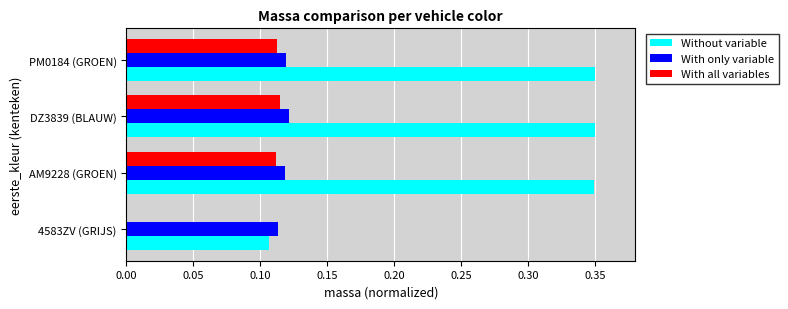

Which series changed the most between 4583ZV (GRIJS) and PM0184 (GROEN)?

Without variable